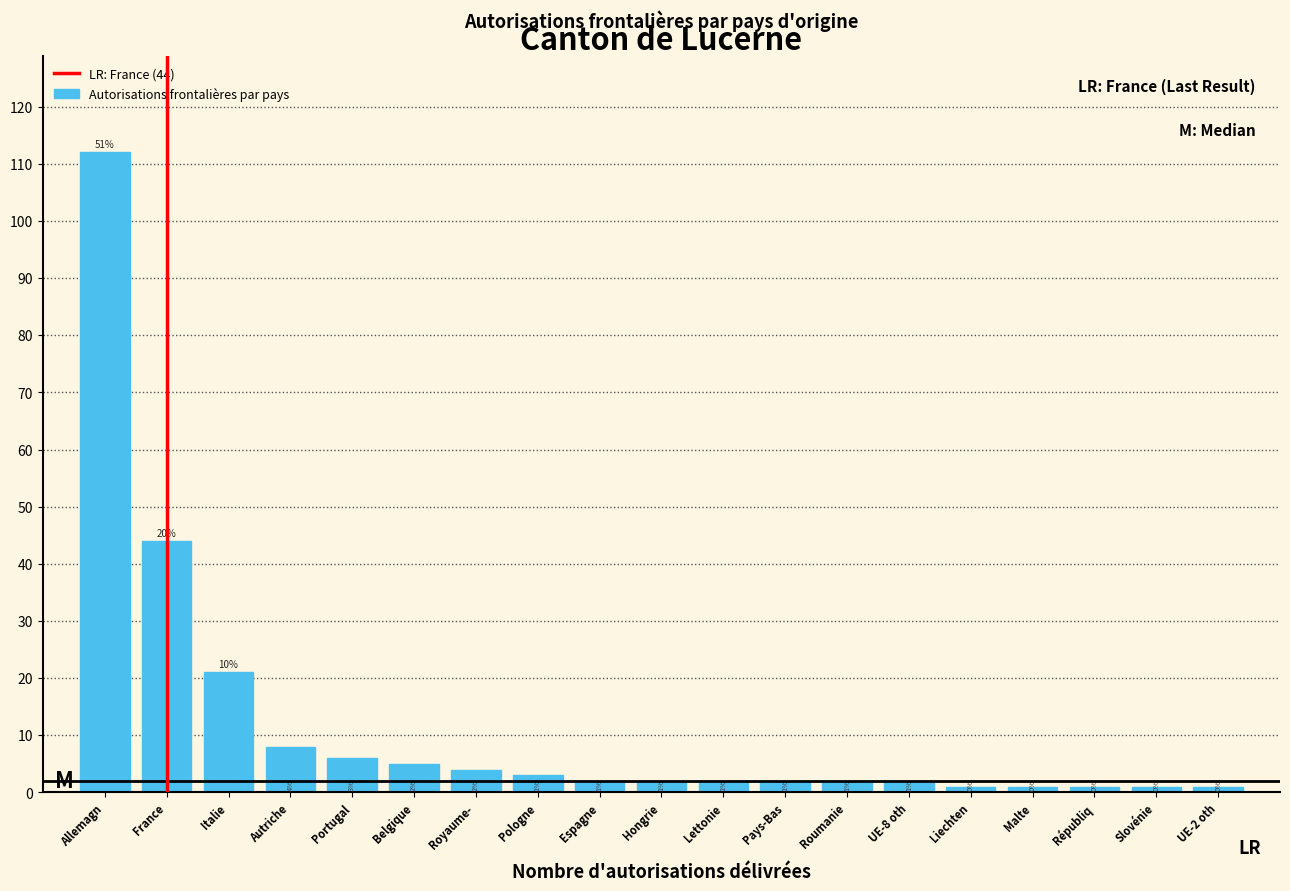

Reading left to right, list all the values displayed in this chart.

Allemagn=112	France=44	Italie=21	Autriche=8	Portugal=6	Belgique=5	Royaume-=4	Pologne=3	Espagne=2	Hongrie=2	Lettonie=2	Pays-Bas=2	Roumanie=2	UE-8 oth=2	Liechten=1	Malte=1	Républiq=1	Slovénie=1	UE-2 oth=1